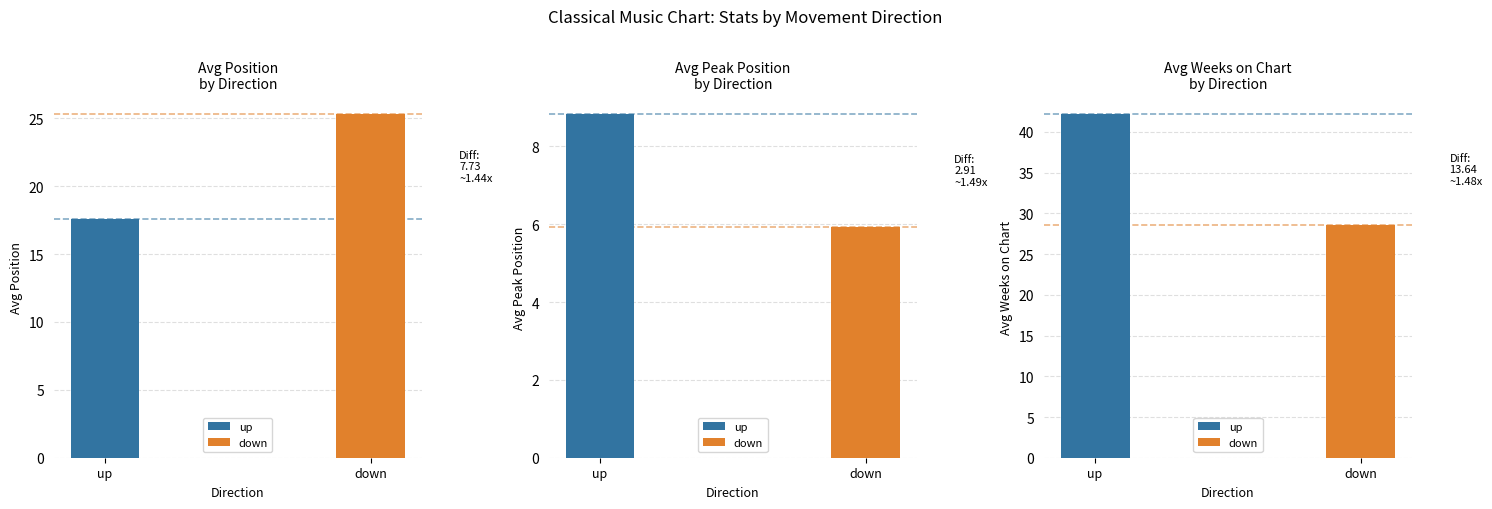

Rank the series by their maximum value, from lowest to highest.

Avg Peak Position, Avg Position, Avg Weeks on Chart